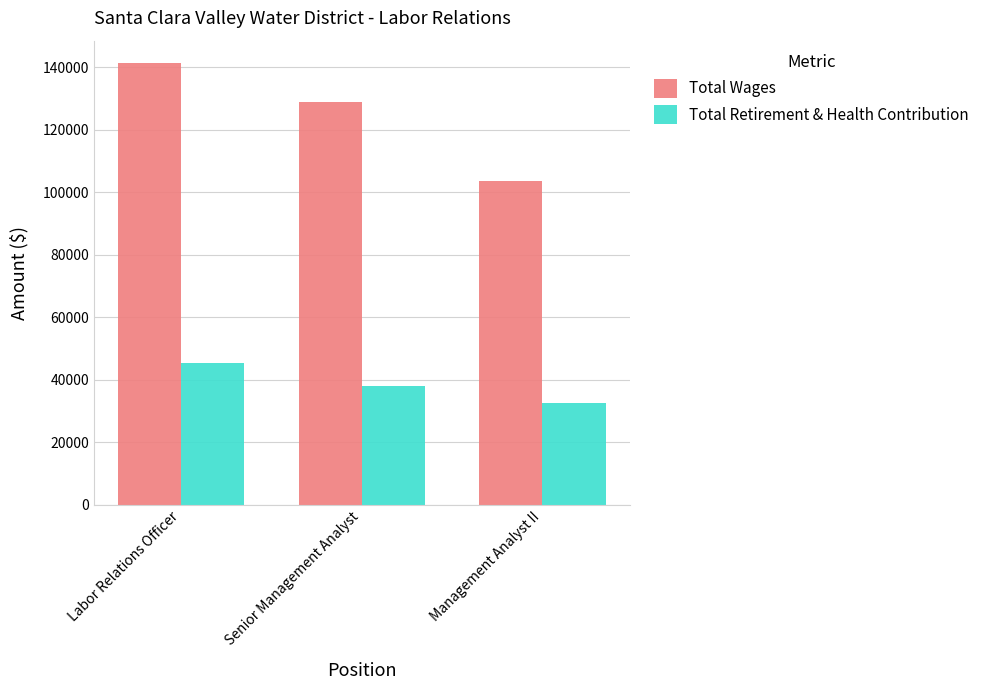

Does the chart contain any negative values?

No